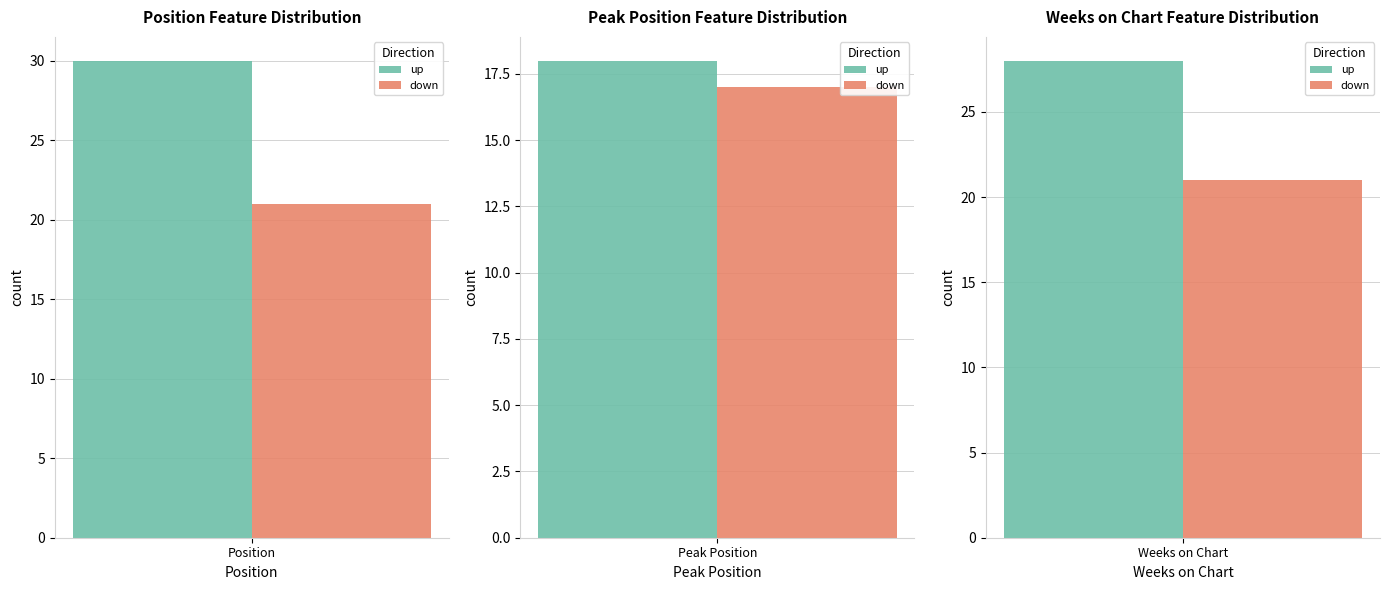

Between Position and Weeks on Chart, which is larger?

Position